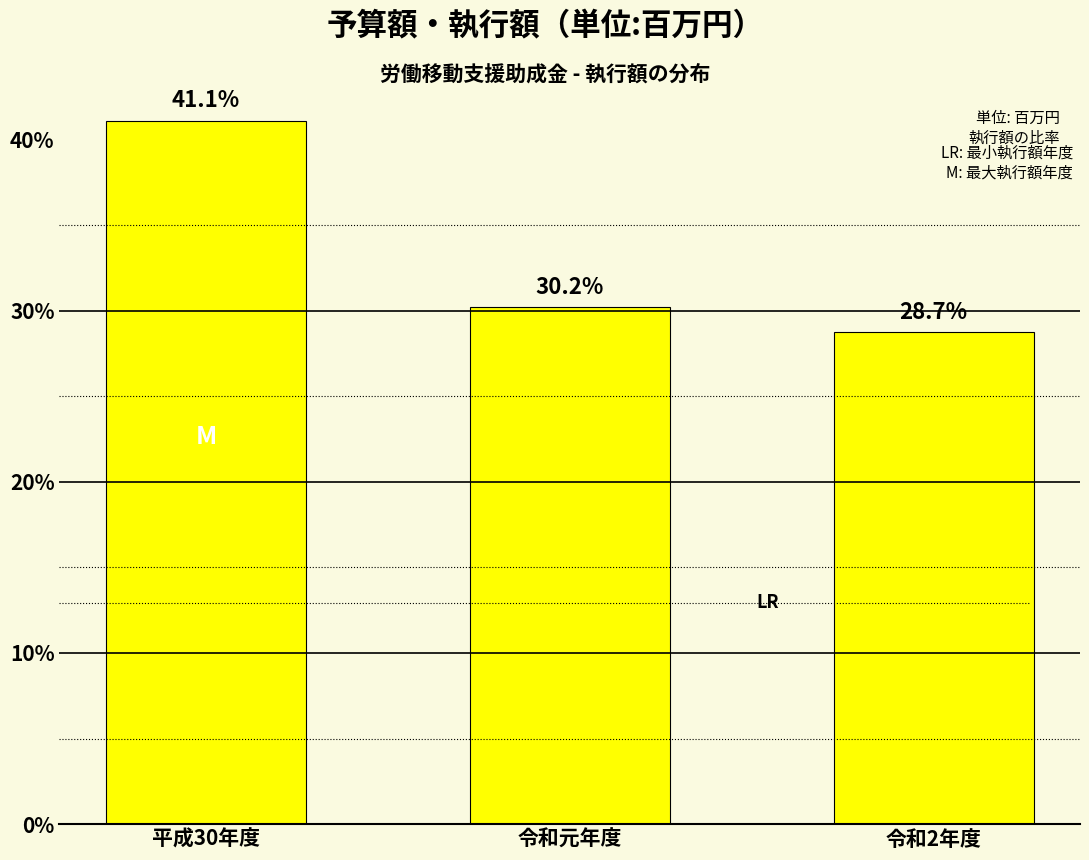

Reading left to right, transcribe all the data shown in this chart.

41.1	30.2	28.7